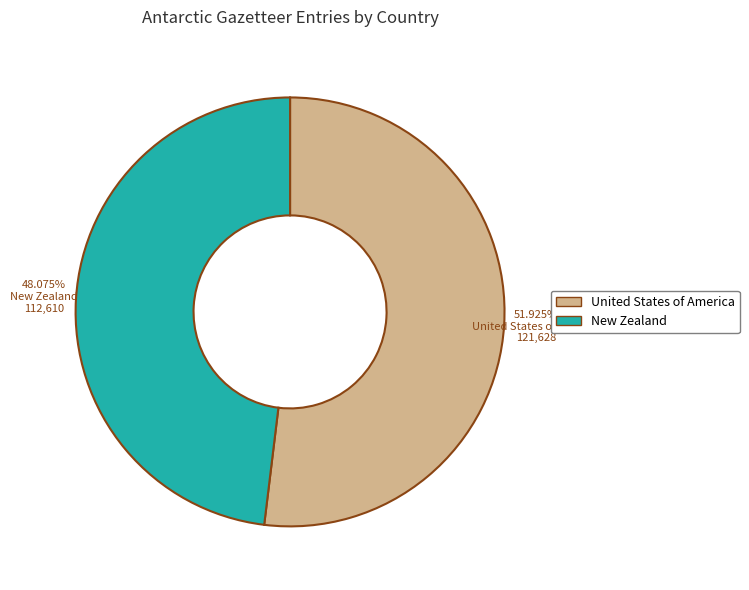

Rank the categories by value from lowest to highest.

New Zealand, United States of America